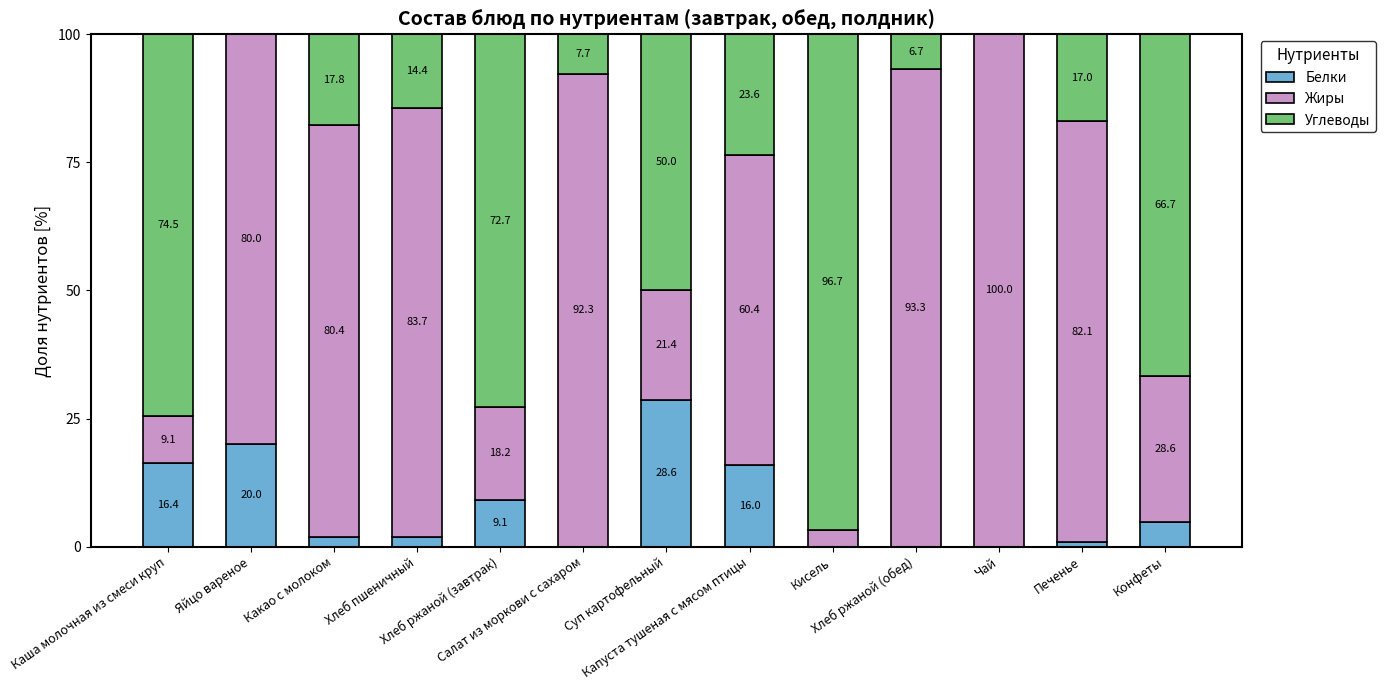

What is the highest value of the Белки series?

28.6